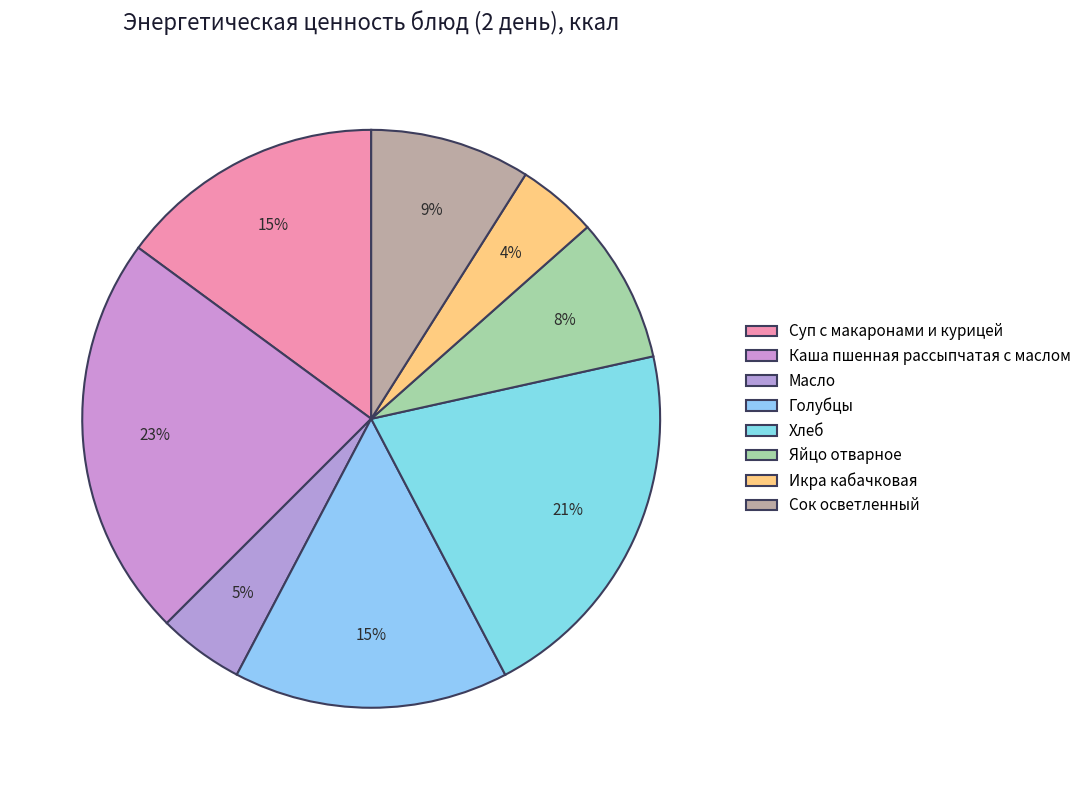

To the nearest percent, what percentage of the pie is Голубцы?

15%